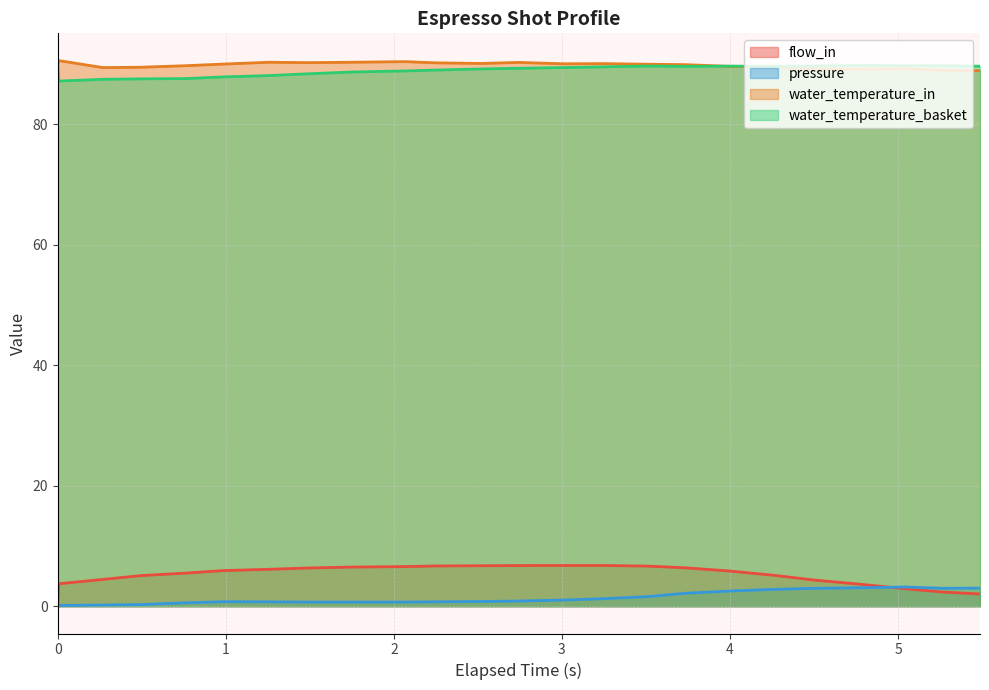

True or false: flow_in and water_temperature_basket cross at least once.

False